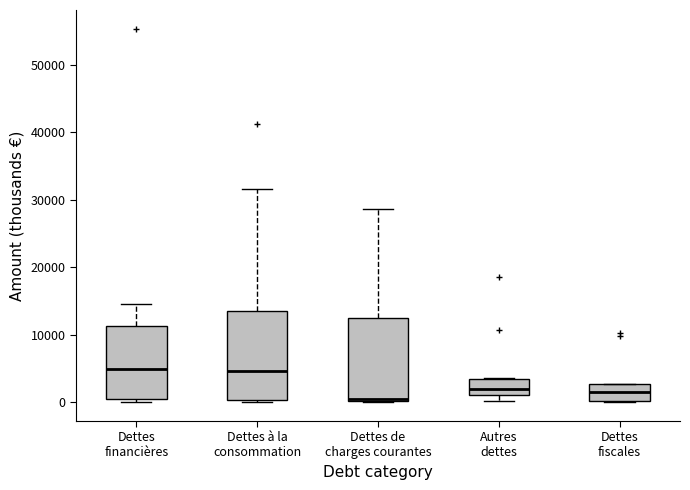

Reading left to right, transcribe this box plot: for each box, give where its median line is, the range the box spans, and where its two whiskers end, as read against the y-axis. The values are not printed on the chart, so give them approximately, as read against the axis.

Dettes financières: median 5000, box 0 to 11000, whiskers 0 (just below the box's lower edge) to 15000
Dettes à la consommation: median 5000, box 0 to 13000, whiskers 0 to 32000
Dettes de charges courantes: median 1000, box 0 to 12000, whiskers 0 to 29000
Autres dettes: median 2000, box 1000 to 3000, whiskers 0 to 4000
Dettes fiscales: median 2000, box 0 to 3000, whiskers 0 to 3000